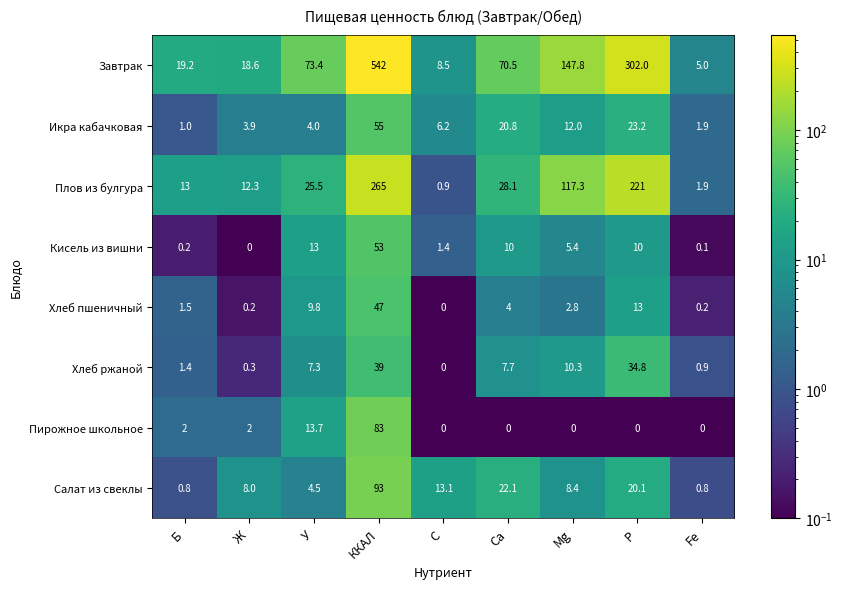

At which label does Плов из булгура first exceed 25?

У